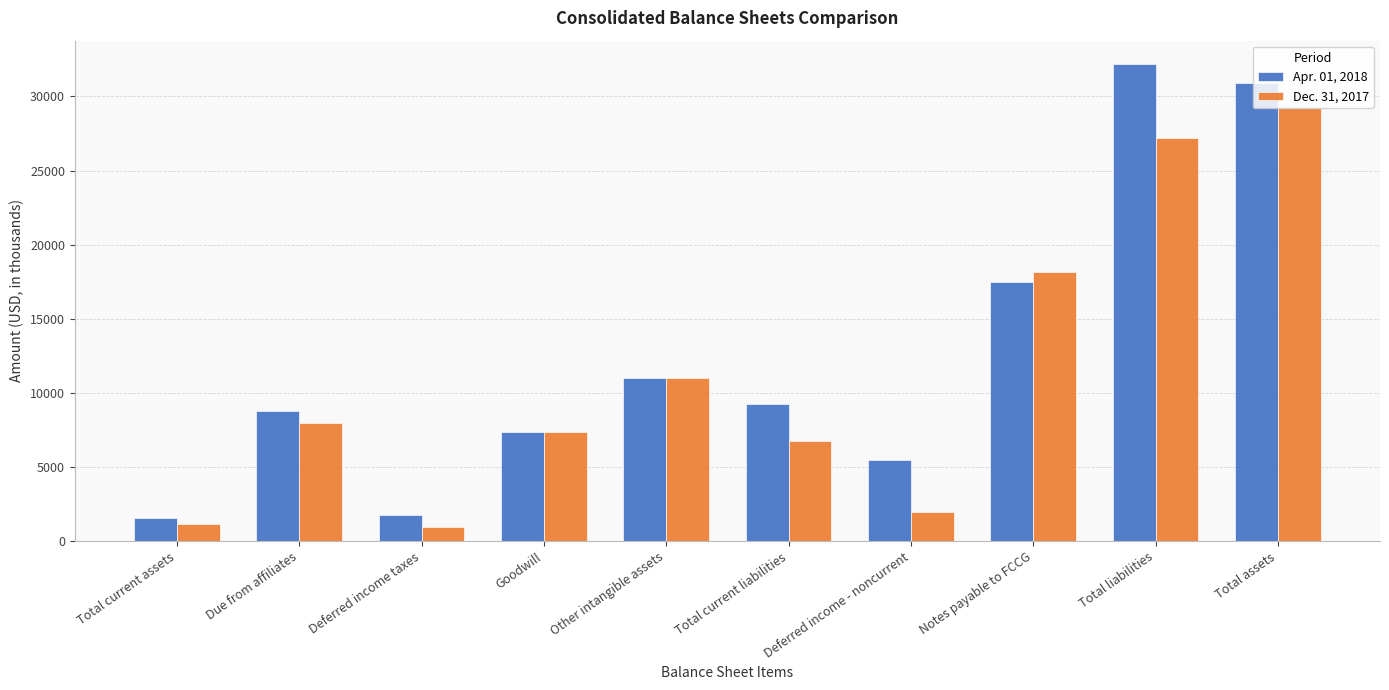

How many series are shown in this chart?

2